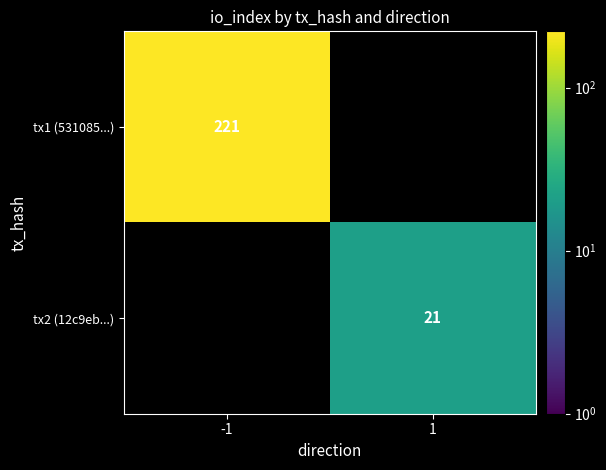

The tx1 (531085...) series shows 111 at -1. True or false?

False